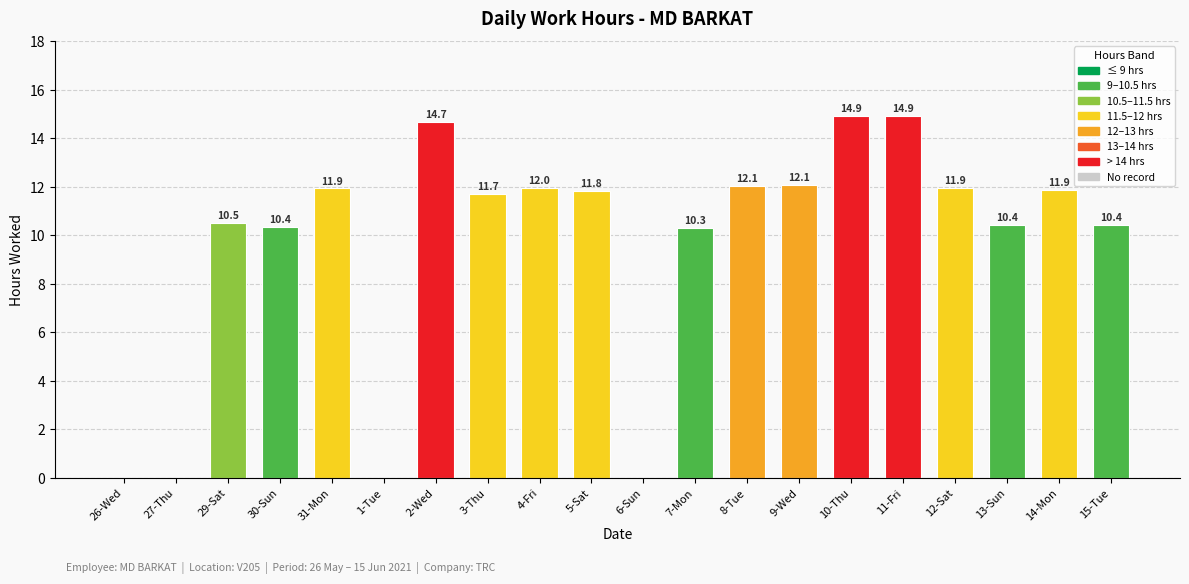

Which has a higher value, 31-Mon or 1-Tue?

31-Mon